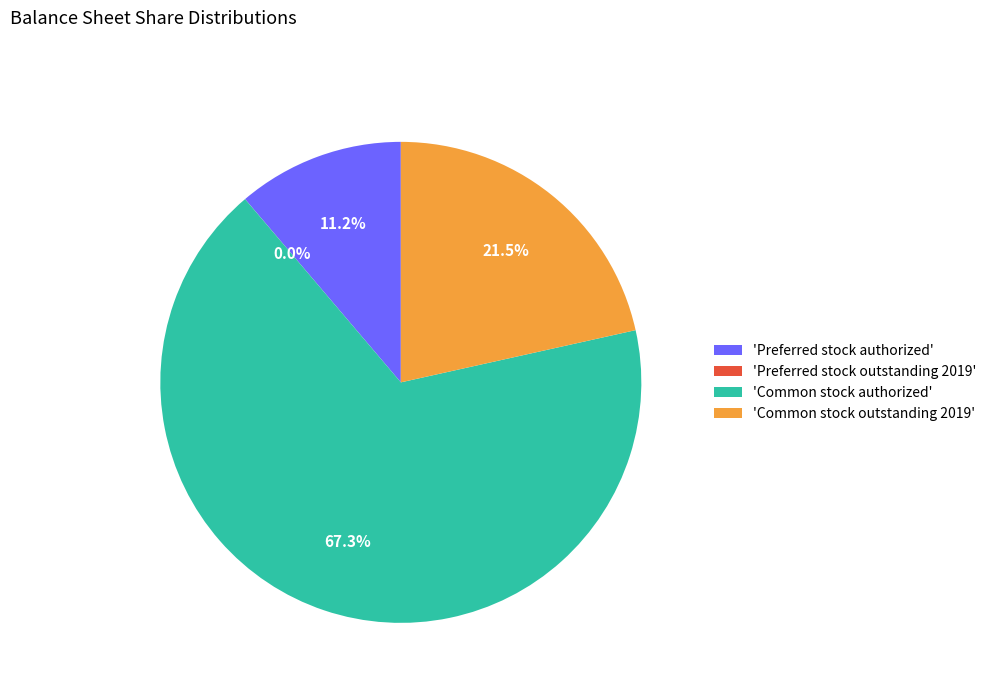

Which slice is the largest?

'Common stock authorized'